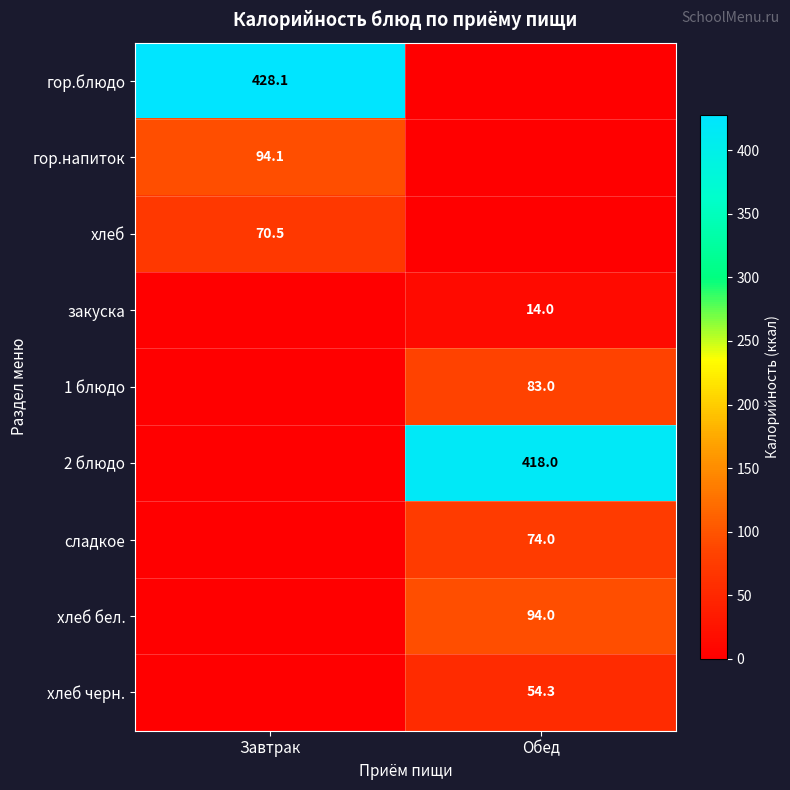

Between Обед and Завтрак, which is larger?

Завтрак